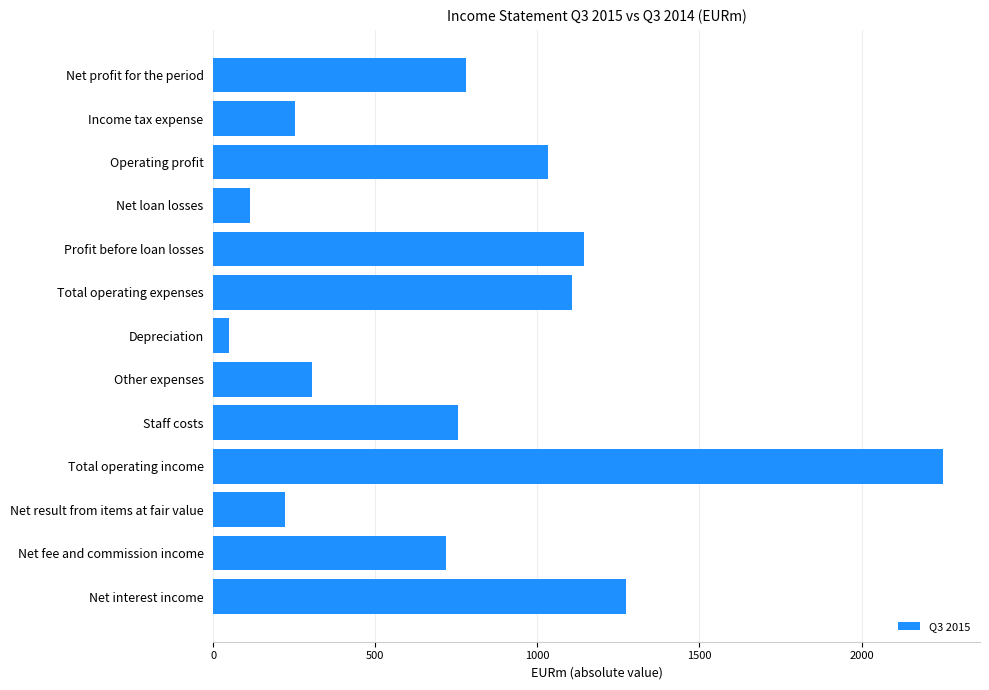

Reading top to bottom, transcribe all the data shown in this chart.

Net profit for the period=780	Income tax expense=253	Operating profit=1033	Net loan losses=112	Profit before loan losses=1145	Total operating expenses=1108	Depreciation=49	Other expenses=303	Staff costs=756	Total operating income=2253	Net result from items at fair value=222	Net fee and commission income=717	Net interest income=1272